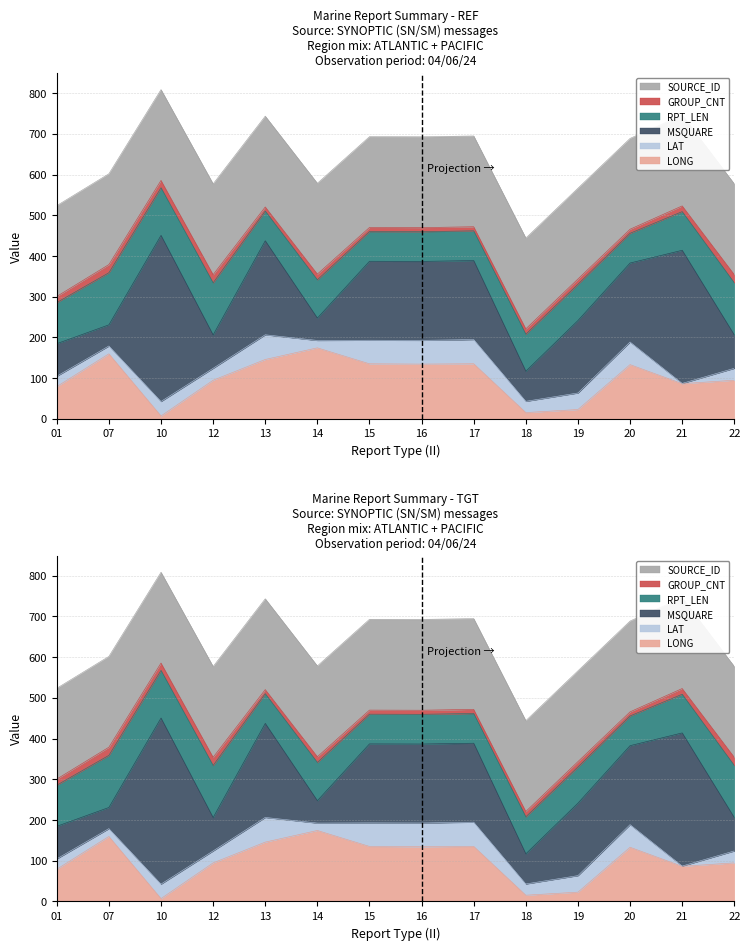

Does the chart display data point markers on the line(s)?

No